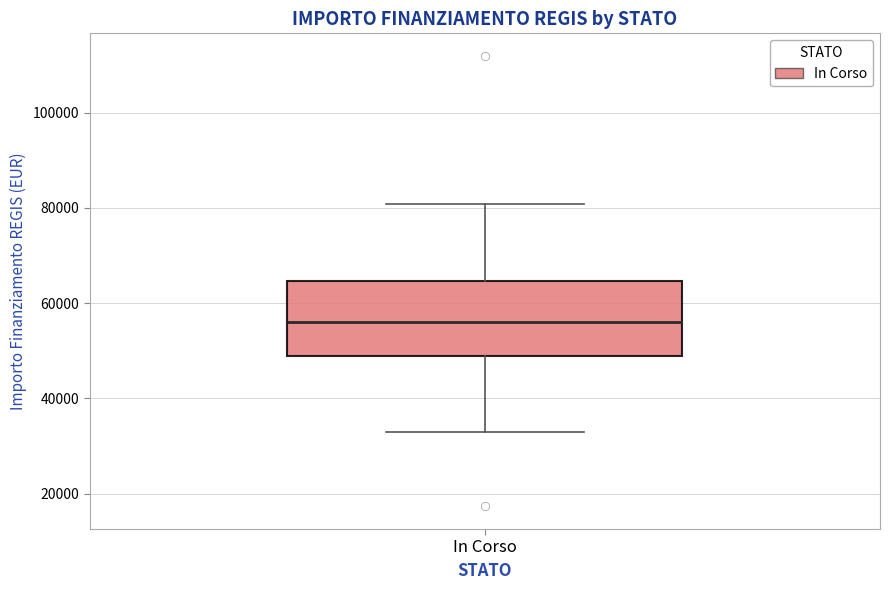

Transcribe this box plot: give where the median line is, the range the box spans, and where the two whiskers end, as read against the y-axis. The values are not printed on the chart, so give them approximately, as read against the axis.

median 56000, box 50000 to 64000, whiskers 32000 to 80000